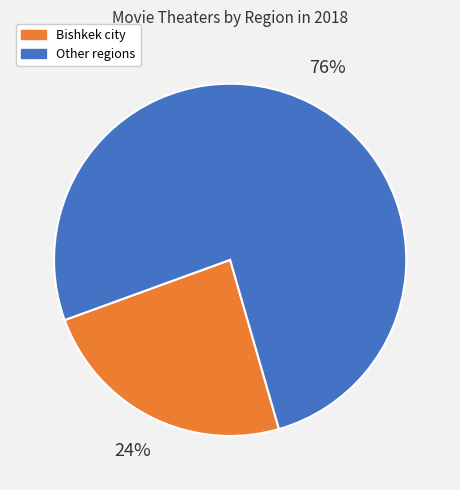

Does any single category account for the majority?

Yes